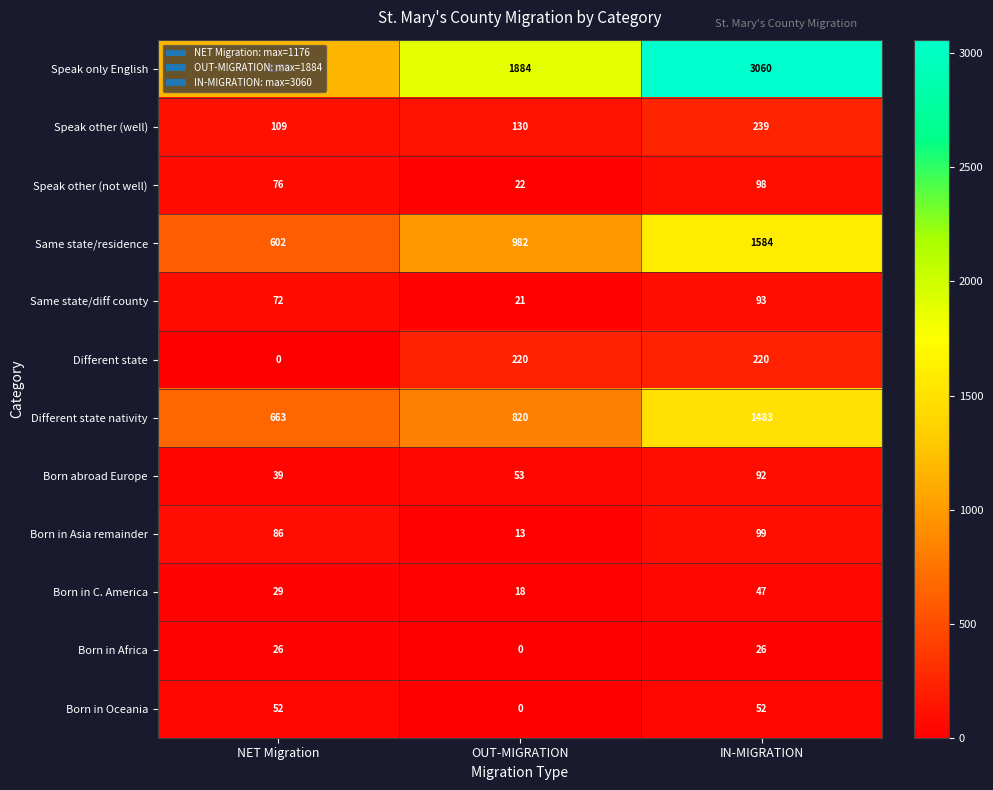

Count the number of data series in this chart.

12